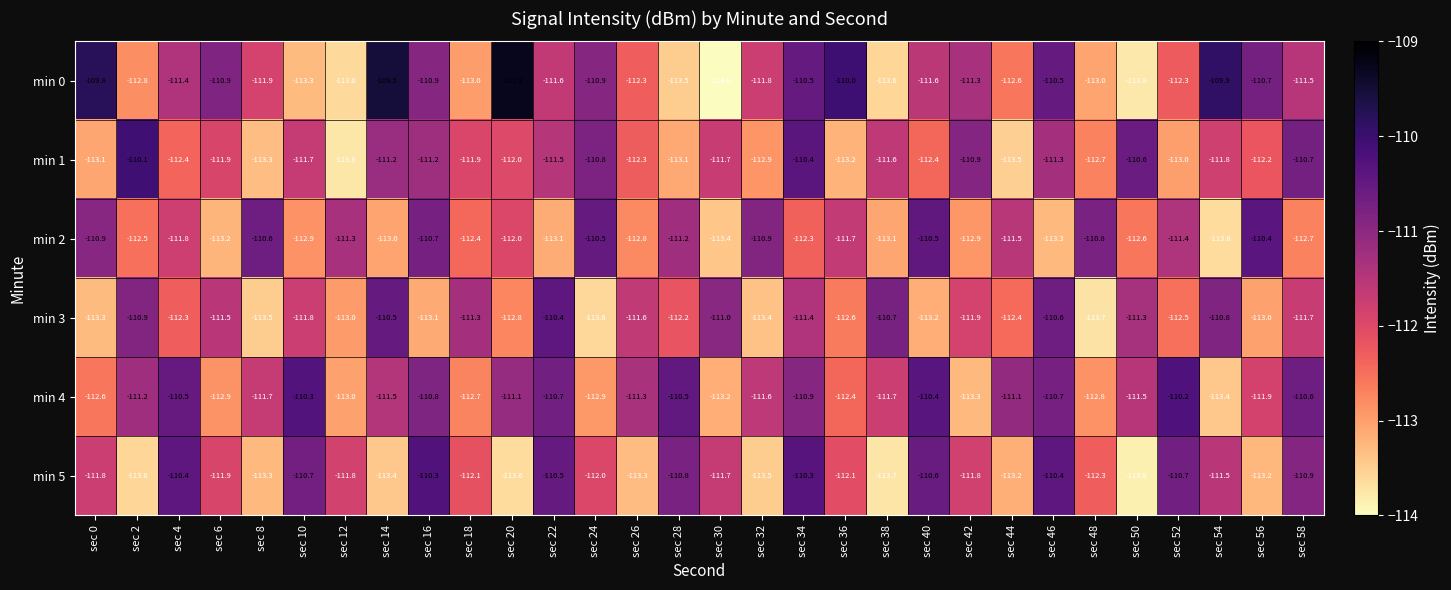

The value of min 2 at sec 26 is -163.1. True or false?

False